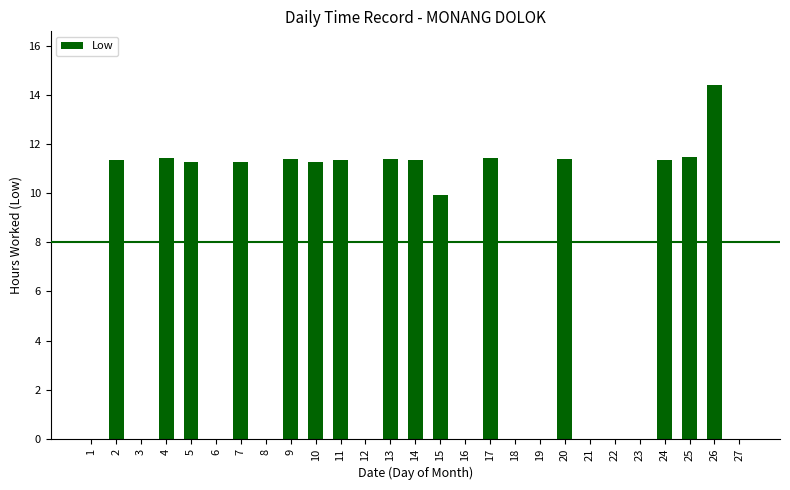

What is the sum of the values at 17 and 13?

22.8